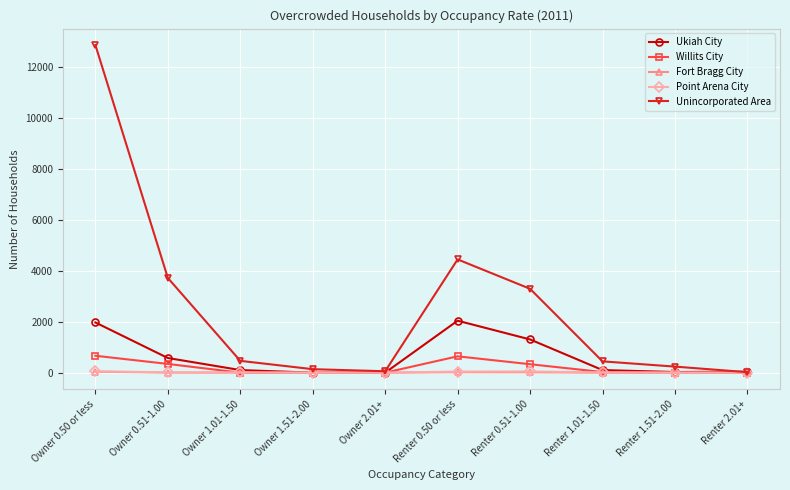

Where does the Ukiah City series first go above 102?

Owner 0.50 or less